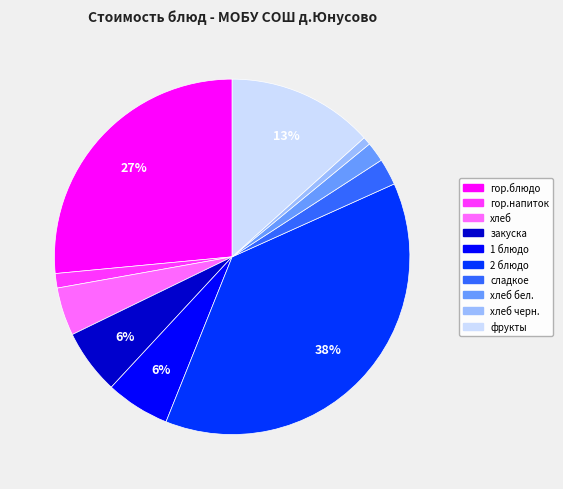

To the nearest percent, what is the difference between the largest and smallest slice percentages?

37%